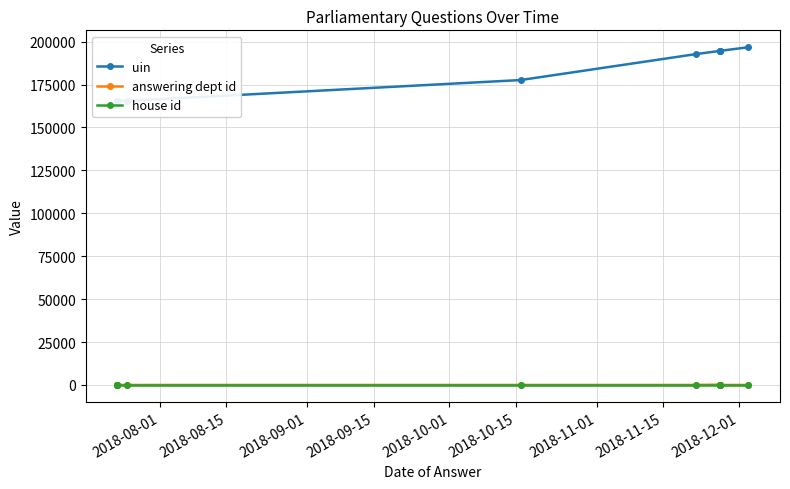

What position from the right is 2018-11-15?

3